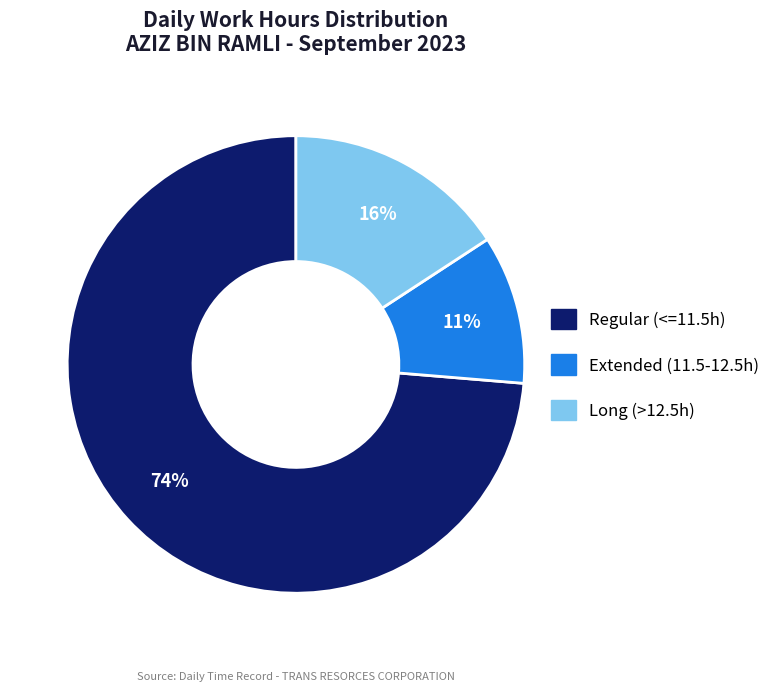

To the nearest percent, what is the average slice percentage?

33%